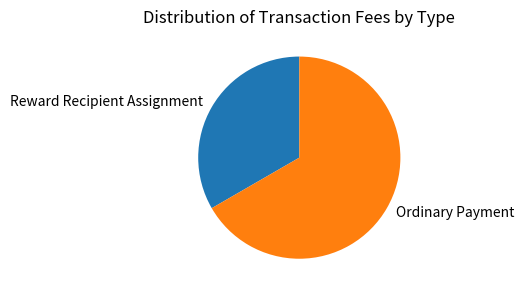

Is there any slice that represents more than half of the pie?

Yes